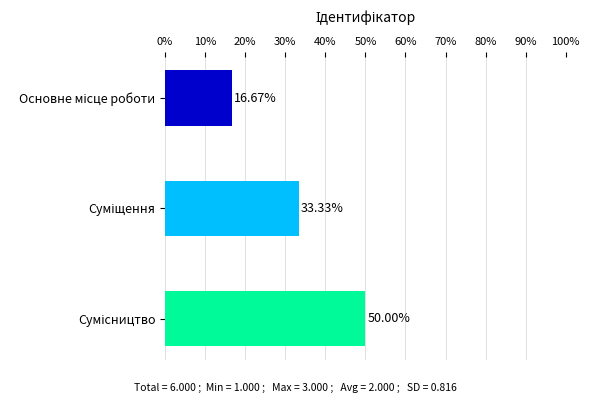

What is the average value?

33.3